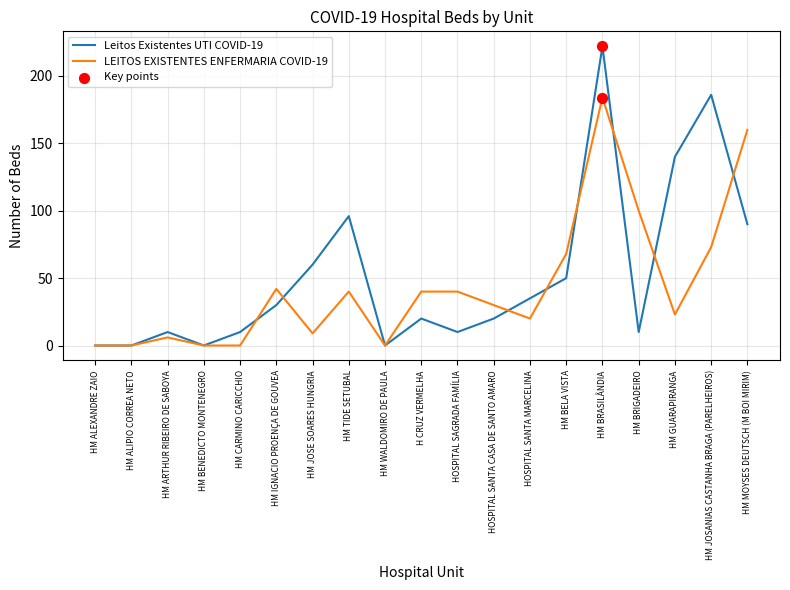

What is the difference between the highest and lowest values at H CRUZ VERMELHA?

20